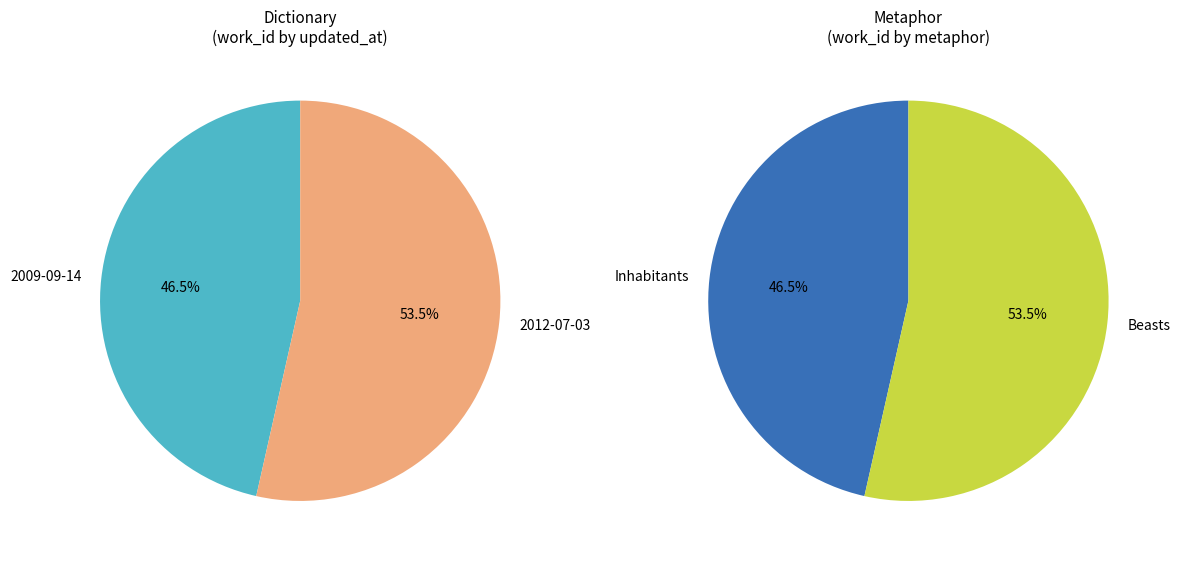

What portion of the pie excludes 2012-07-03?

46.5%